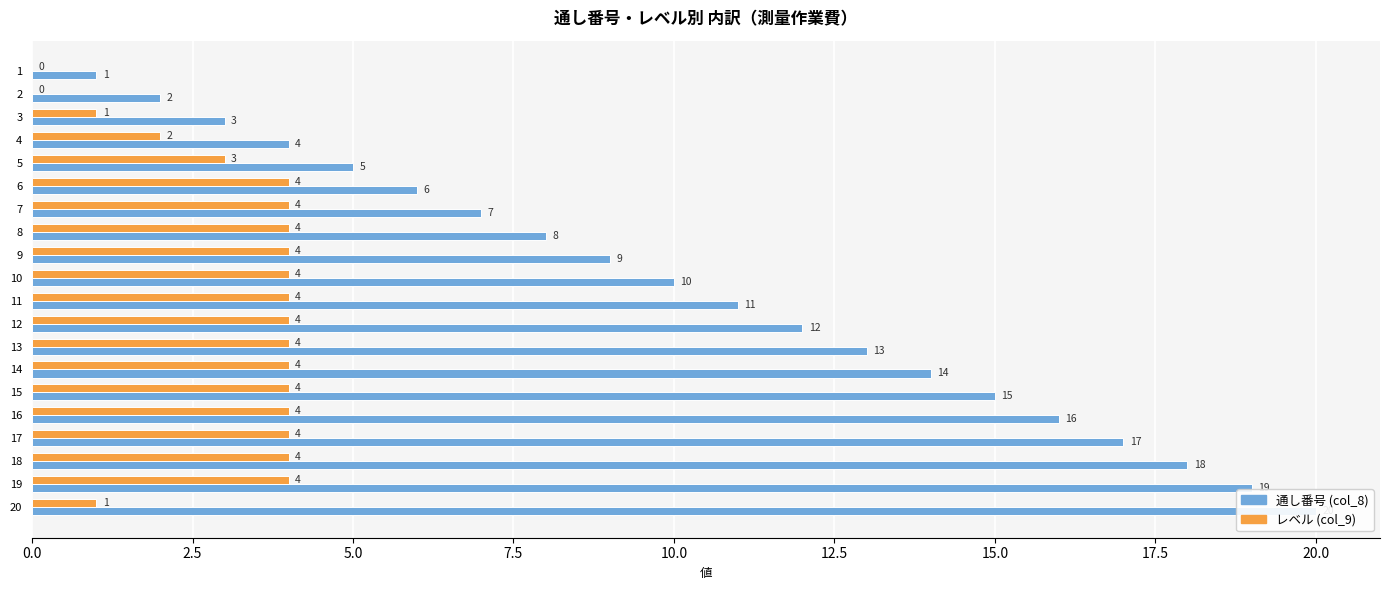

What is the difference between the second highest and second lowest values in the レベル (col_9) series?

4